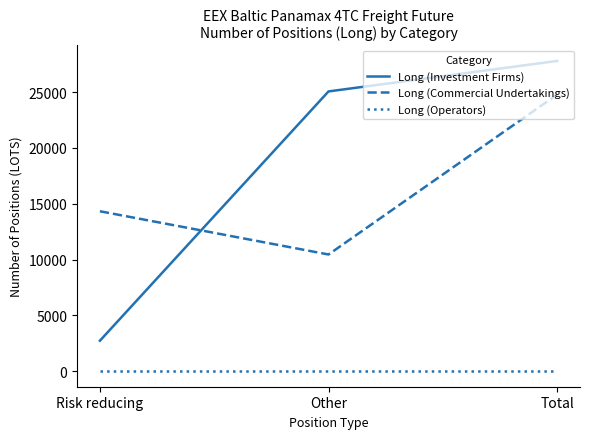

The Long (Commercial Undertakings) series shows 42762.3 at Total. True or false?

False